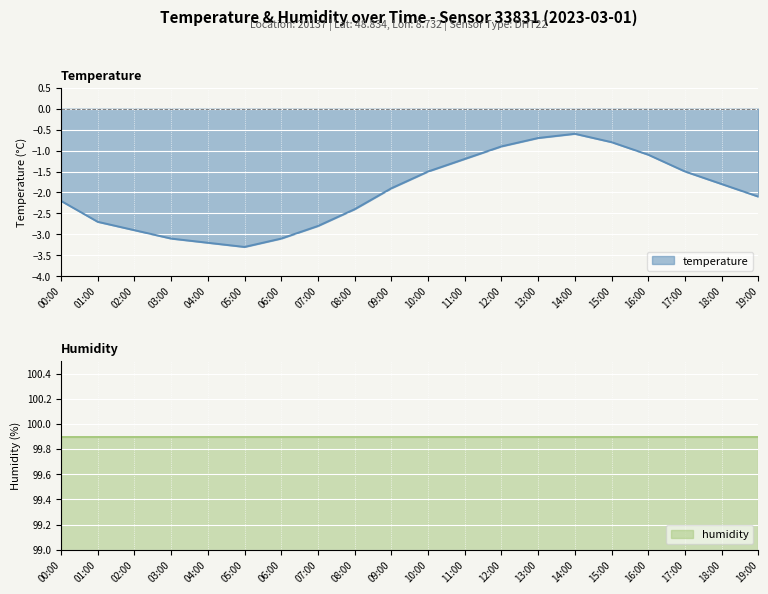

List the labels in order of value, smallest first.

05:00, 04:00, 03:00, 06:00, 02:00, 07:00, 01:00, 08:00, 00:00, 19:00, 09:00, 18:00, 10:00, 17:00, 11:00, 16:00, 12:00, 15:00, 13:00, 14:00